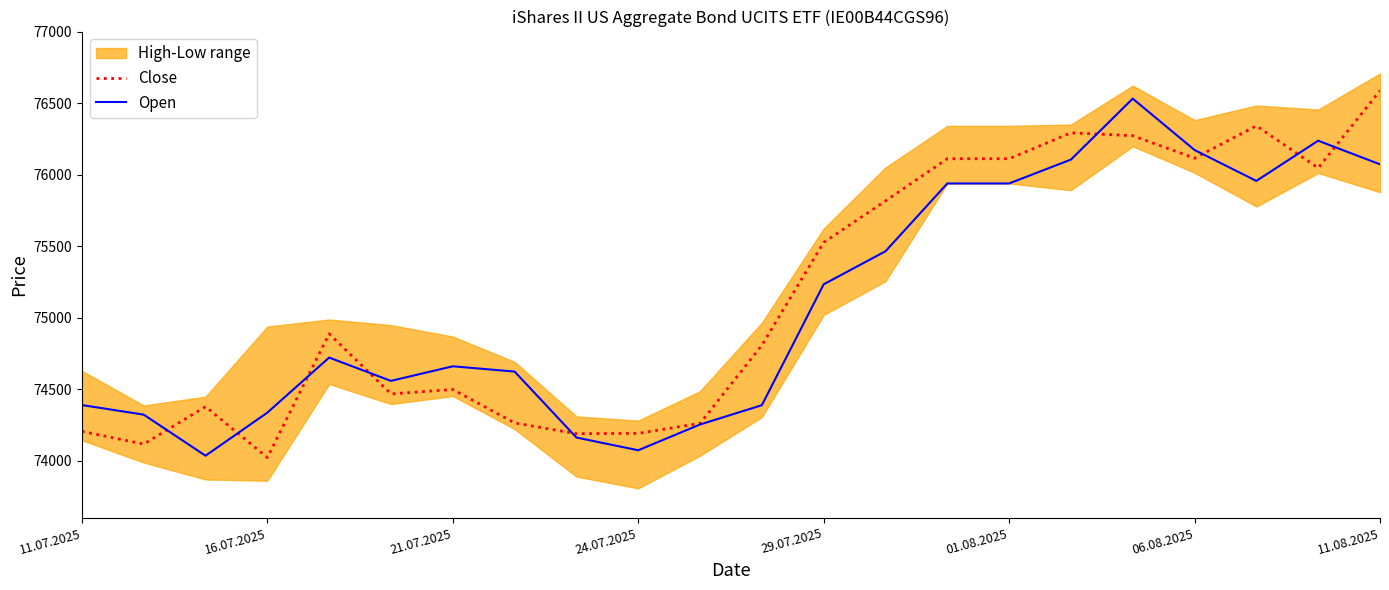

At how many categories does at least one series exceed 75103?

10